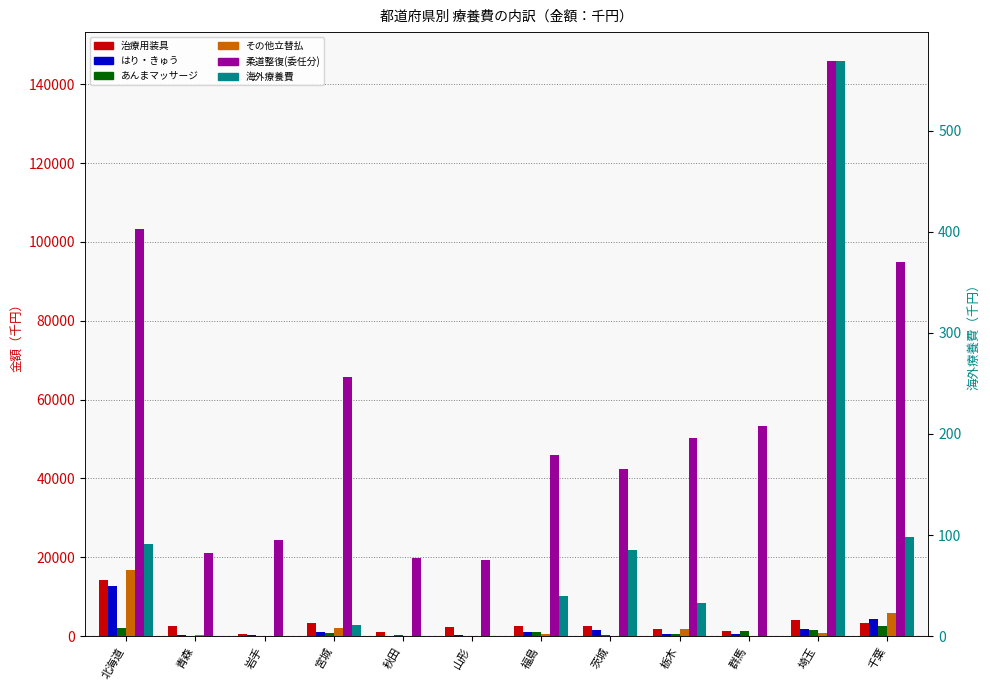

What is the sum of the 治療用装具 values at 岩手 and 青森?

3197.8